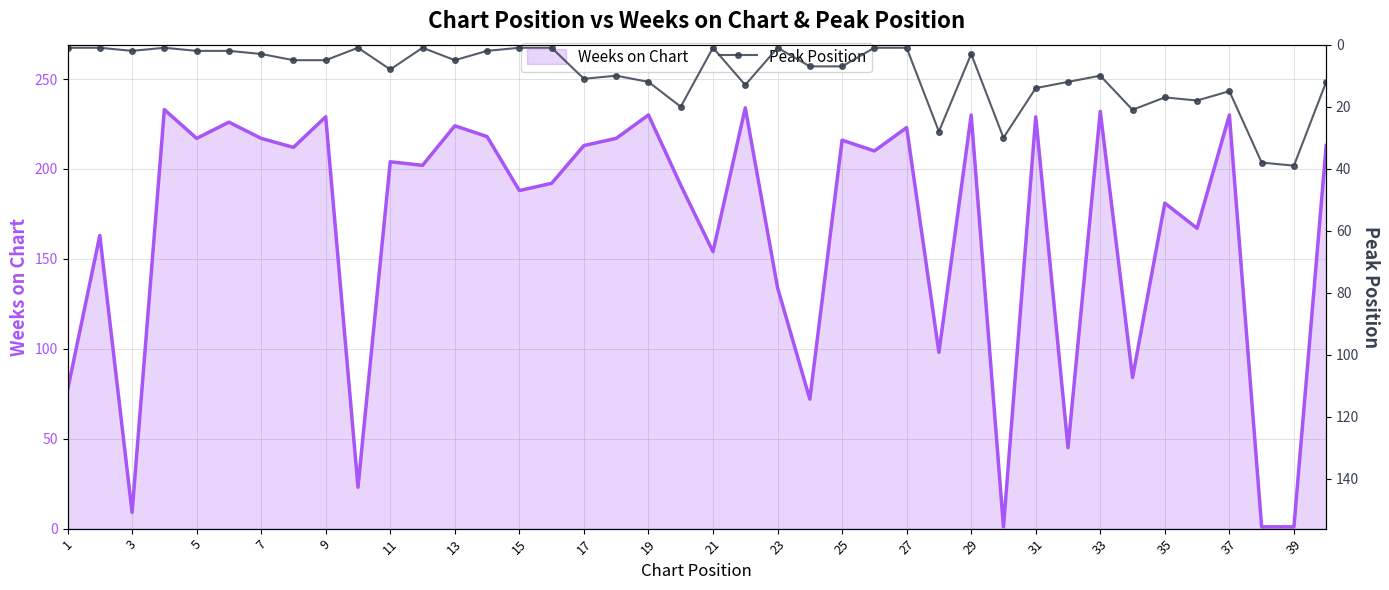

What are all the series names shown in the legend?

Weeks on Chart, Peak Position